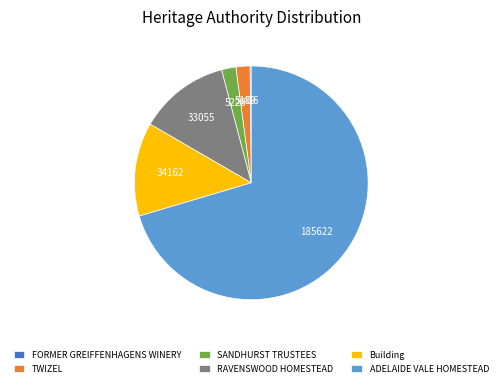

Combined, do TWIZEL and RAVENSWOOD HOMESTEAD account for over 50%?

No